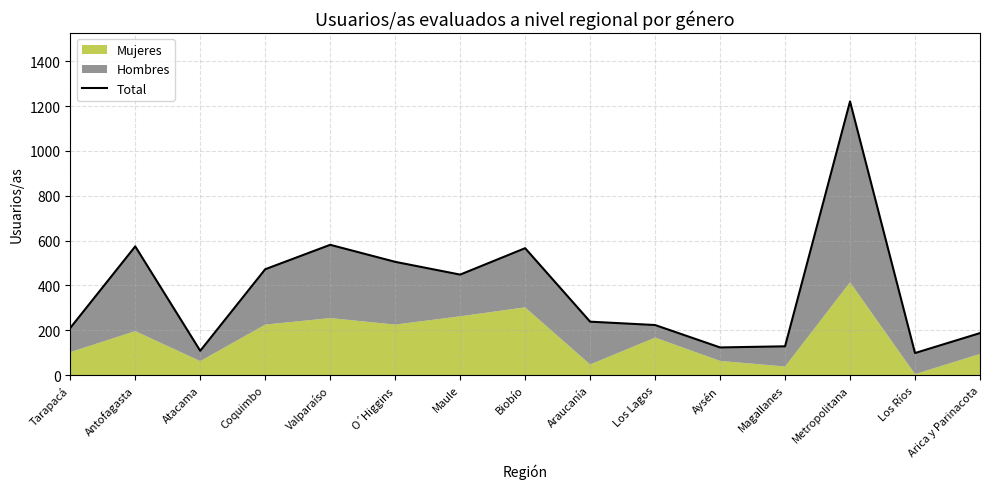

Rank the categories by value from highest to lowest.

Metropolitana, Valparaíso, Antofagasta, Biobío, O´Higgins, Coquimbo, Maule, Araucanía, Los Lagos, Tarapacá, Arica y Parinacota, Magallanes, Aysén, Atacama, Los Ríos